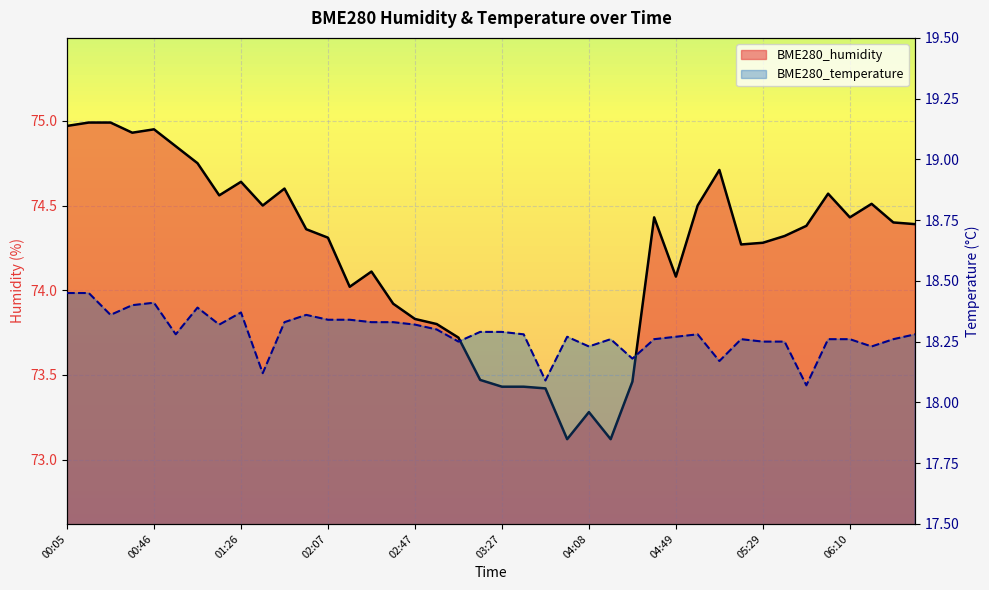

What is the spread (max minus min) of values at 01:36?

56.4